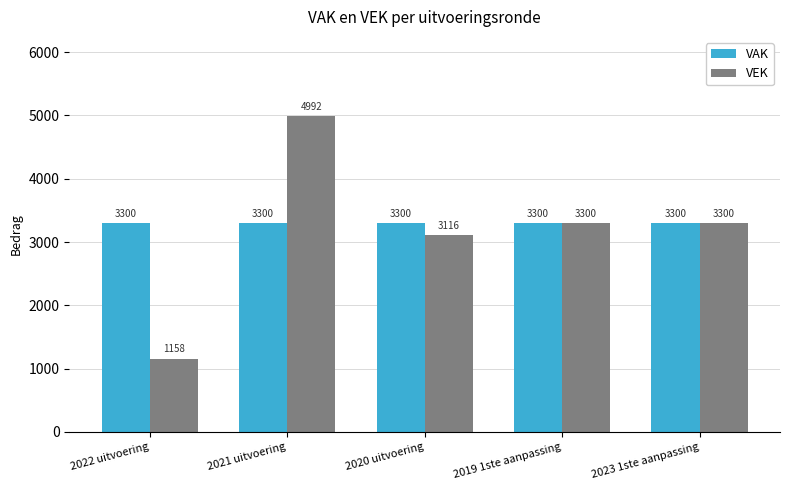

What is the label of the 2nd bar from the left?

2021 uitvoering